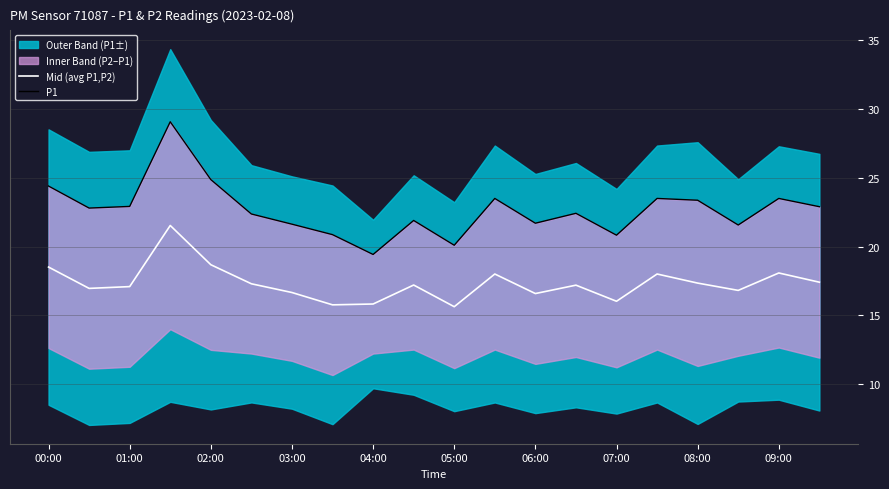

At how many categories does at least one series exceed 21?

16